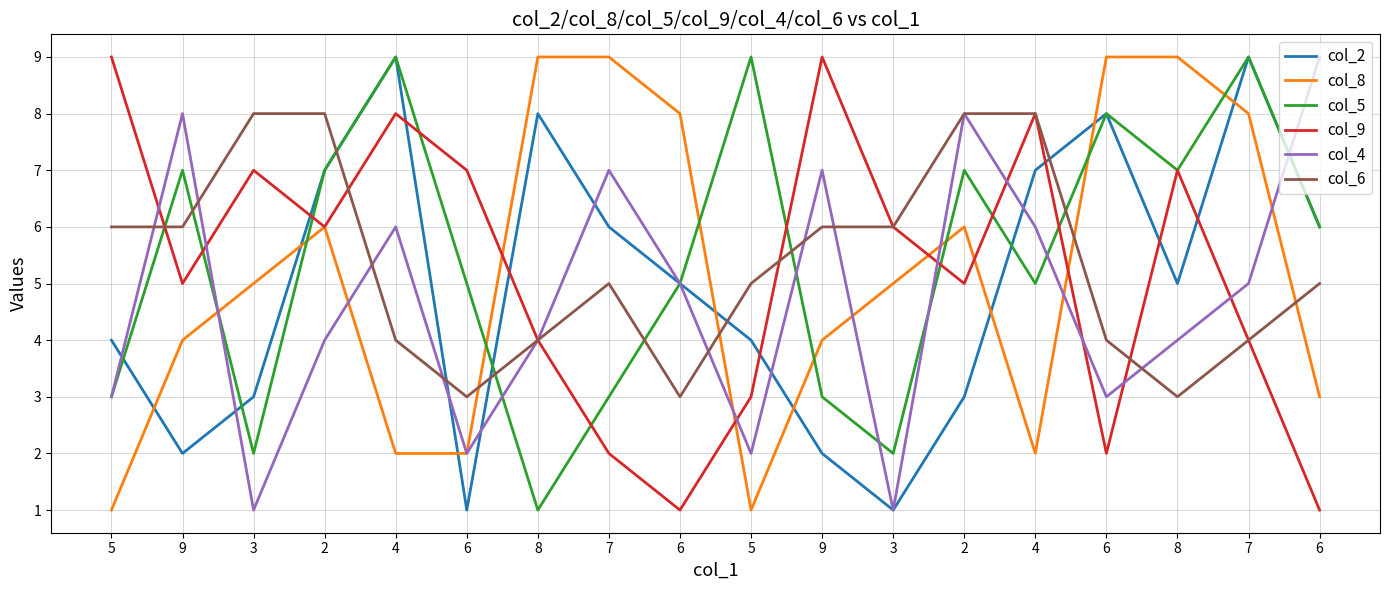

At how many categories does at least one series exceed 2?

18